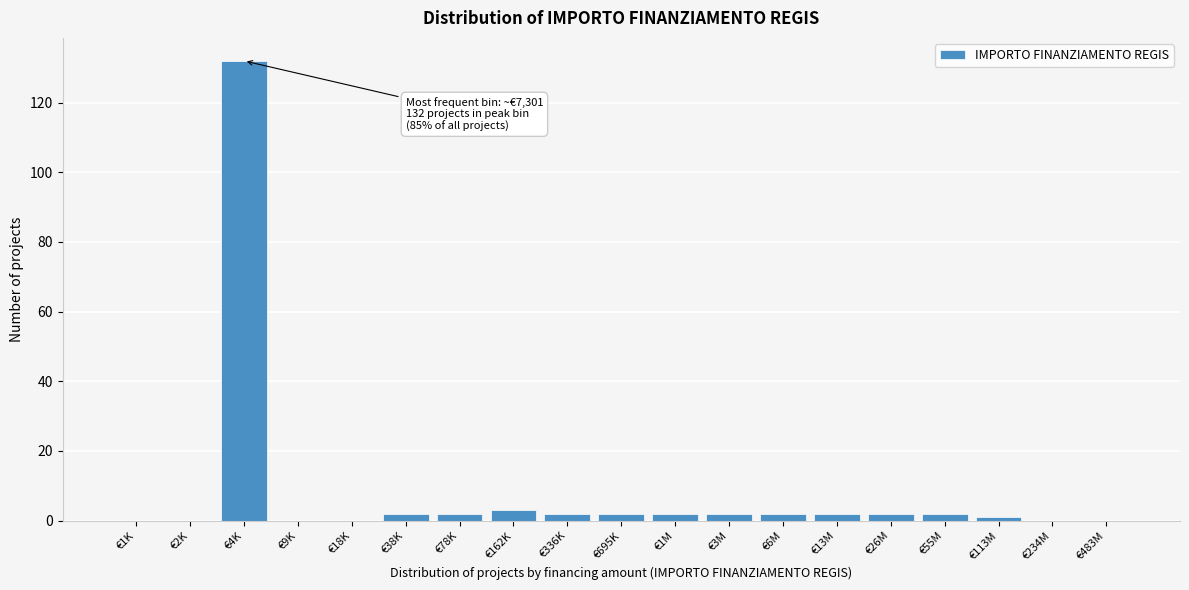

Reading left to right, what are all the values shown in this chart?

€1K=0	€2K=0	€4K=132	€9K=0	€18K=0	€38K=2	€78K=2	€162K=3	€336K=2	€695K=2	€1M=2	€3M=2	€6M=2	€13M=2	€26M=2	€55M=2	€113M=1	€234M=0	€483M=0